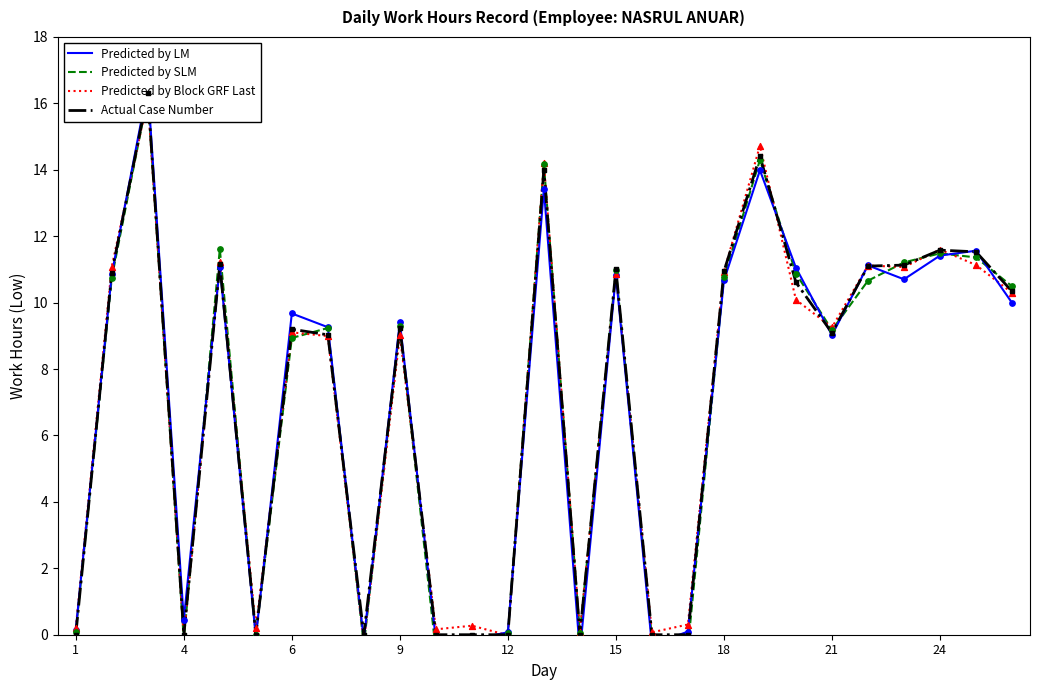

What are all the series names shown in the legend?

Predicted by LM, Predicted by SLM, Predicted by Block GRF Last, Actual Case Number